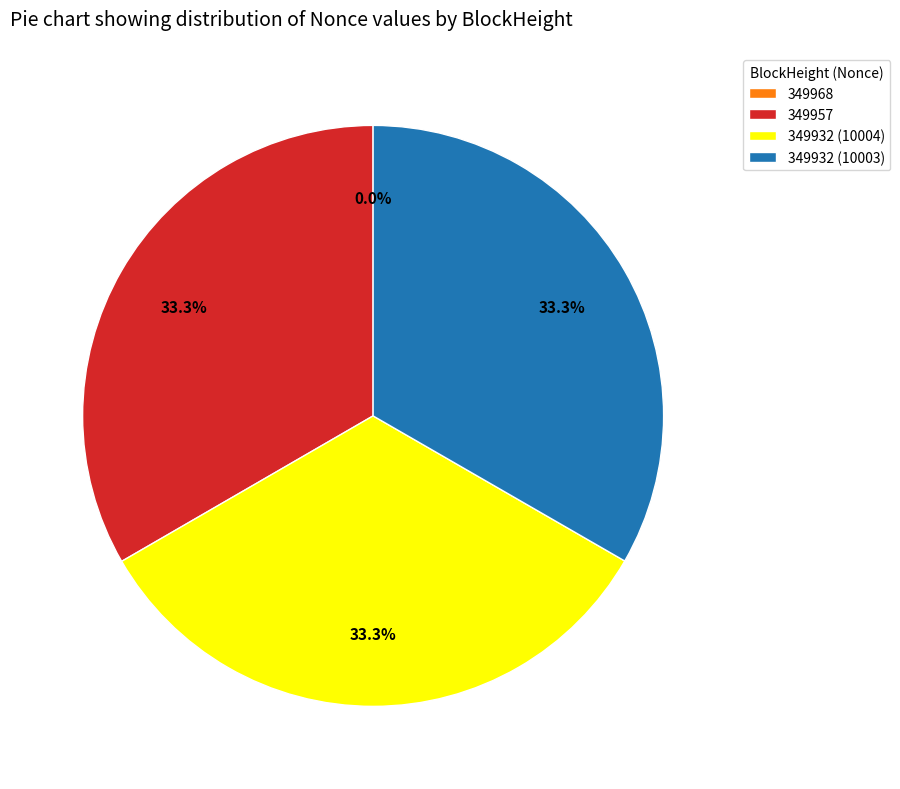

Combined, do 349957 and 349932 (10004) account for over 50%?

Yes